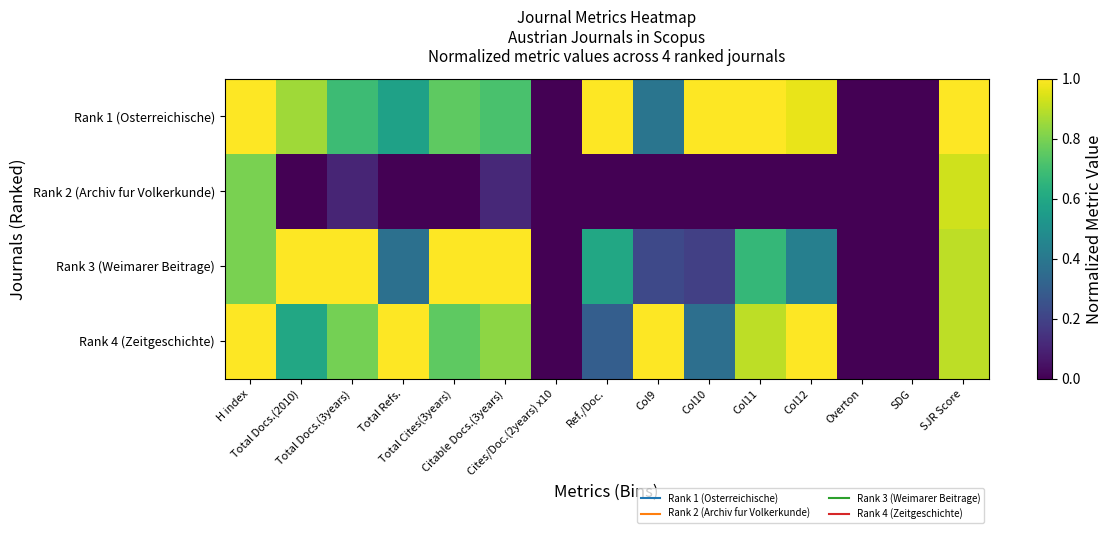

What is the maximum value shown in the chart?

1.0